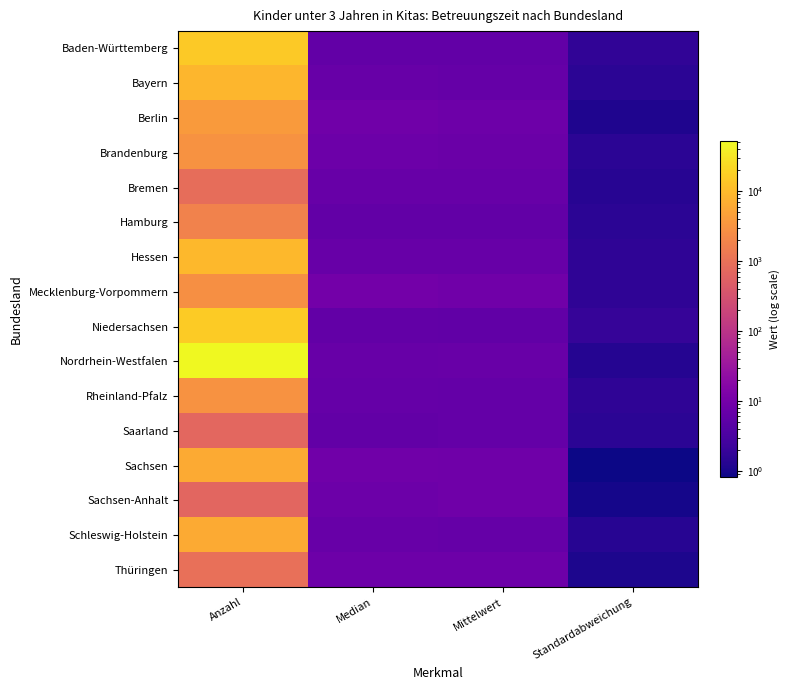

At which category is the sum across all series the highest?

Anzahl